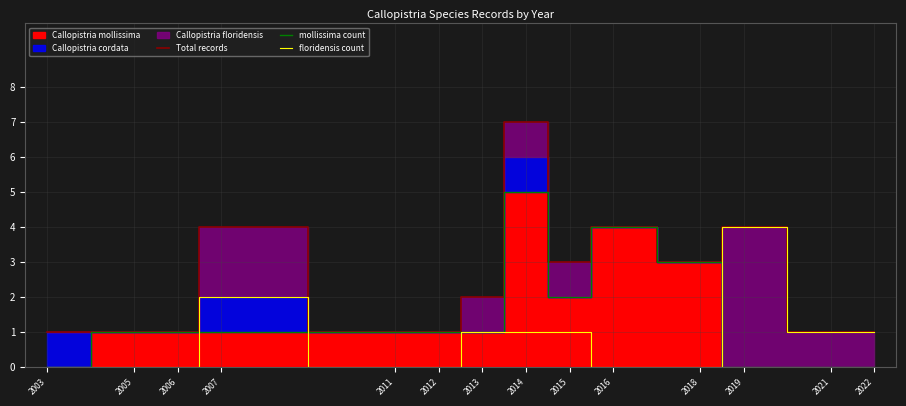

At which category does mollissima count reach its first local valley?

2015